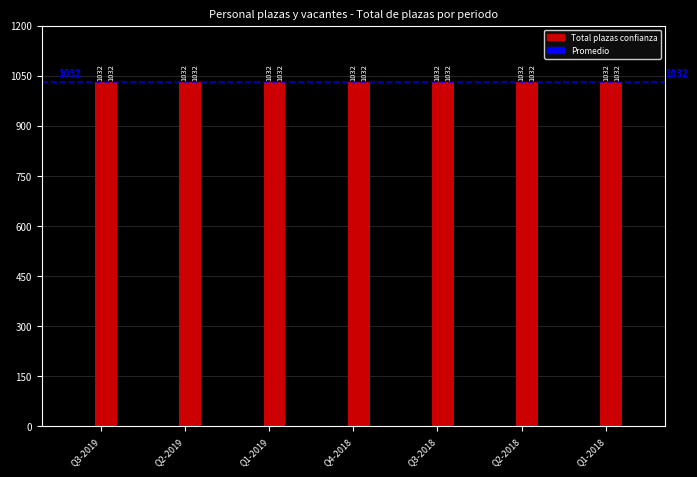

At which category does the chart reach its minimum across all series?

Q3-2019